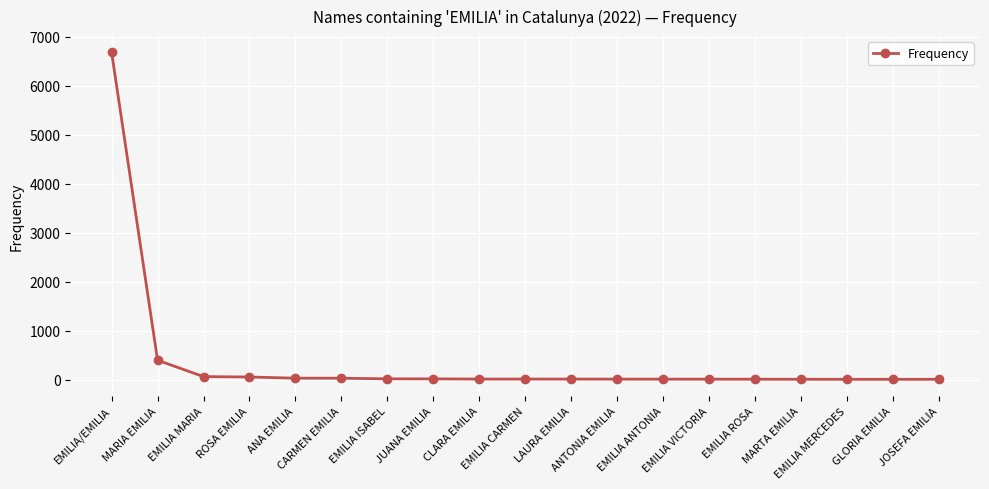

What is the sum of the values at ANTONIA EMILIA and CLARA EMILIA?

25